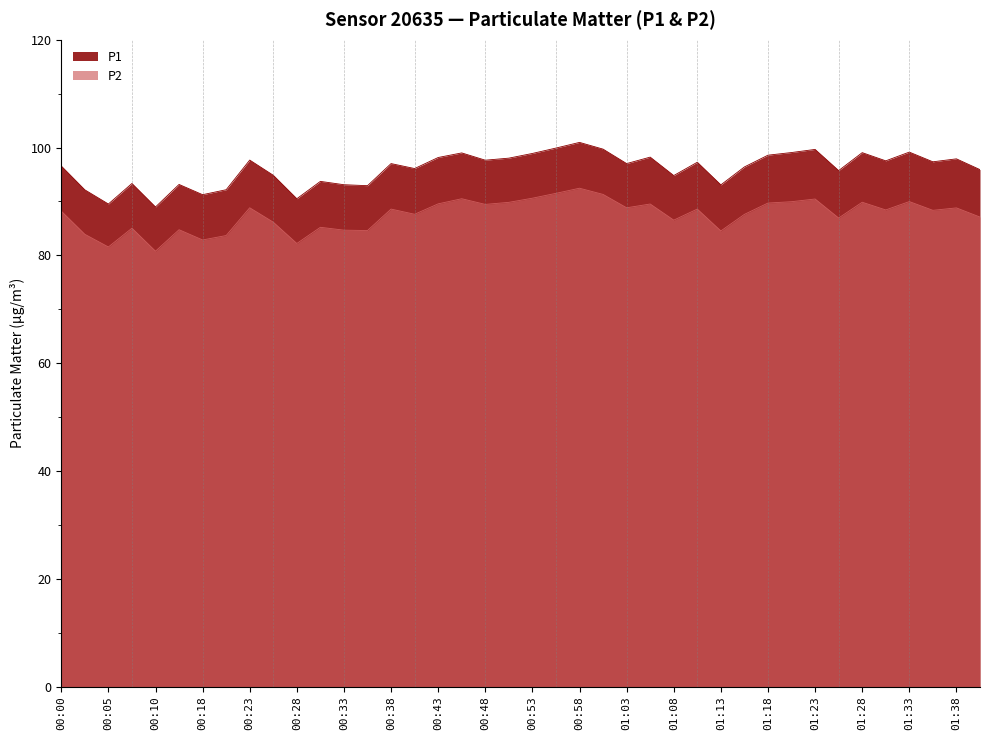

What is the total value across all series at 00:33?

177.8